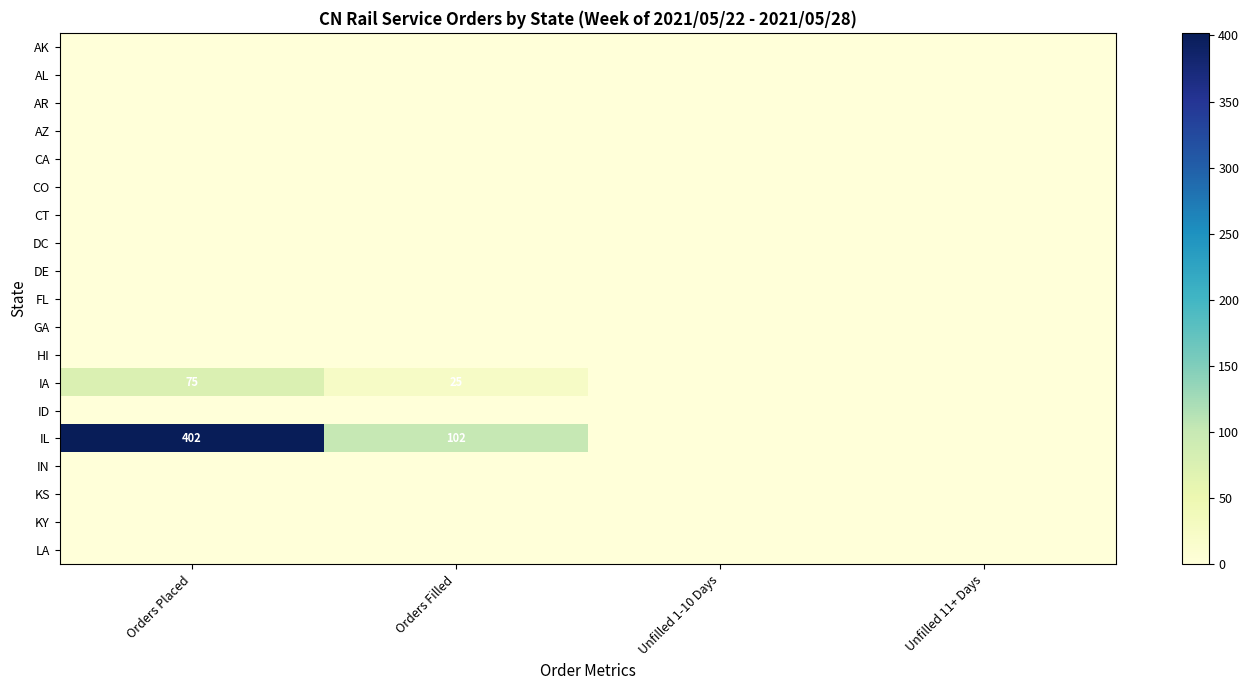

Count the number of categories in the chart.

4